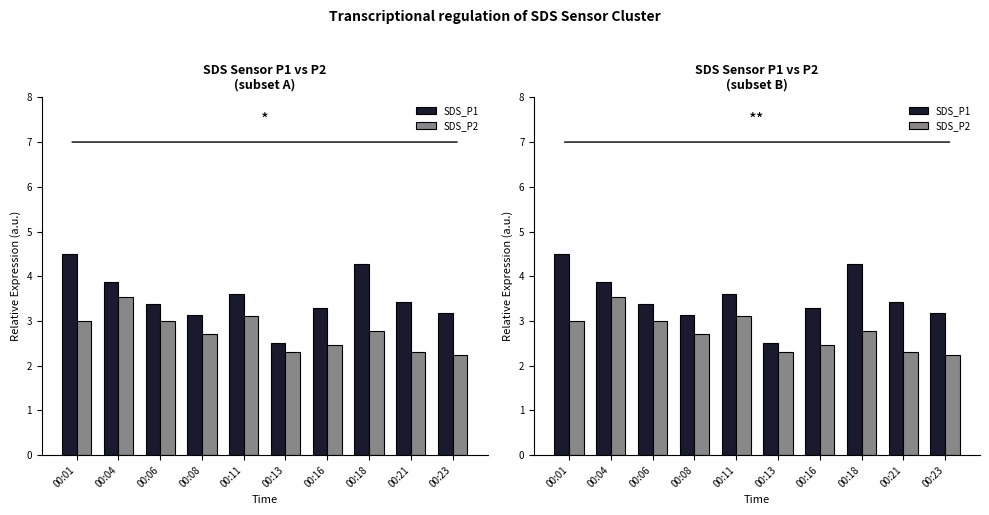

Which series has the largest total across all categories?

SDS_P1